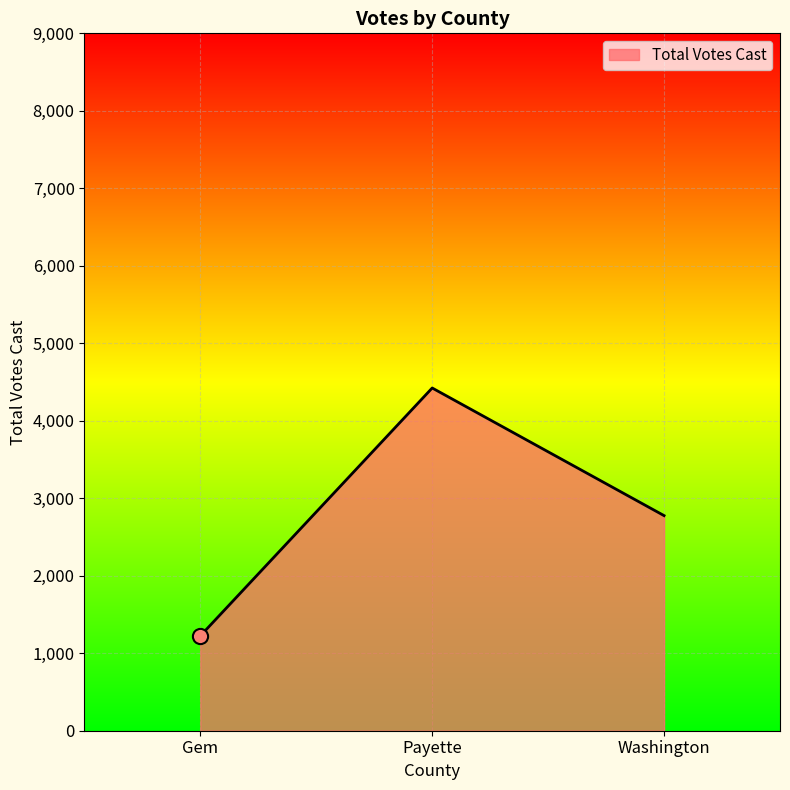

What is the change in value from Gem to Washington?

+1552